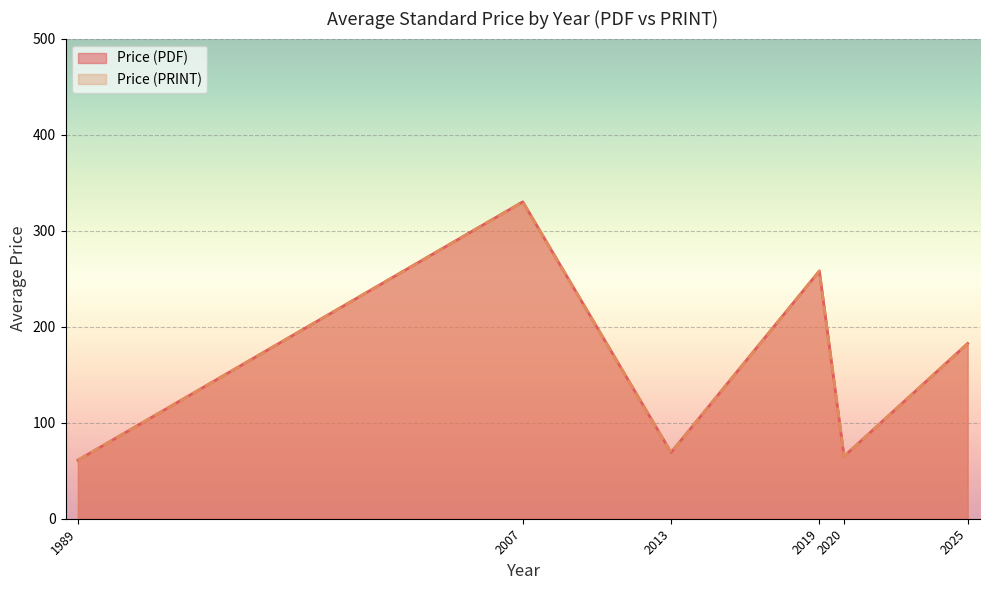

Rank the series by their maximum value, from highest to lowest.

Price (PDF), Price (PRINT)